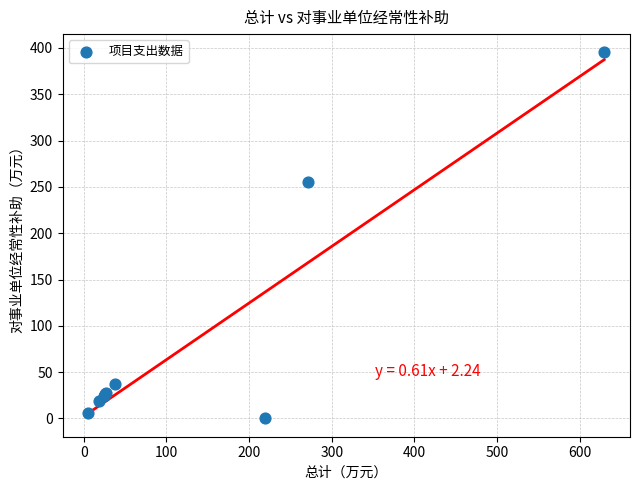

What Y value in the scatter plot is closest to 197?

255.8